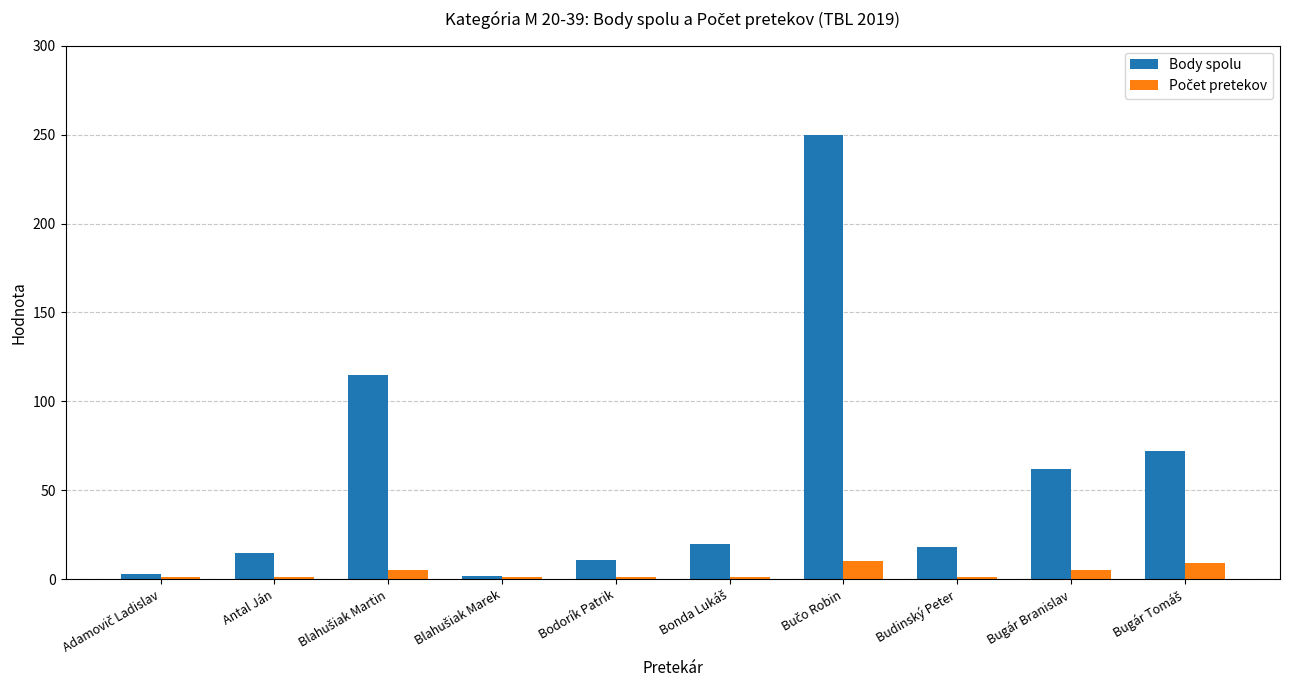

Which series has the largest total across all categories?

Body spolu